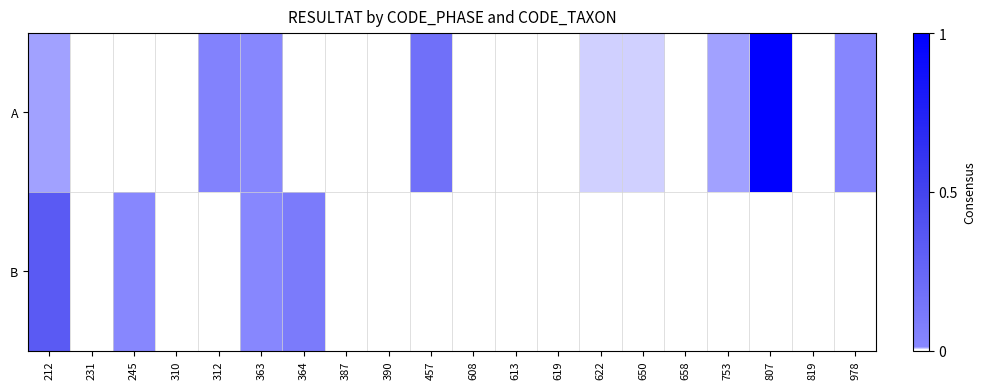

List the series in order of their peak value, lowest first.

B, A